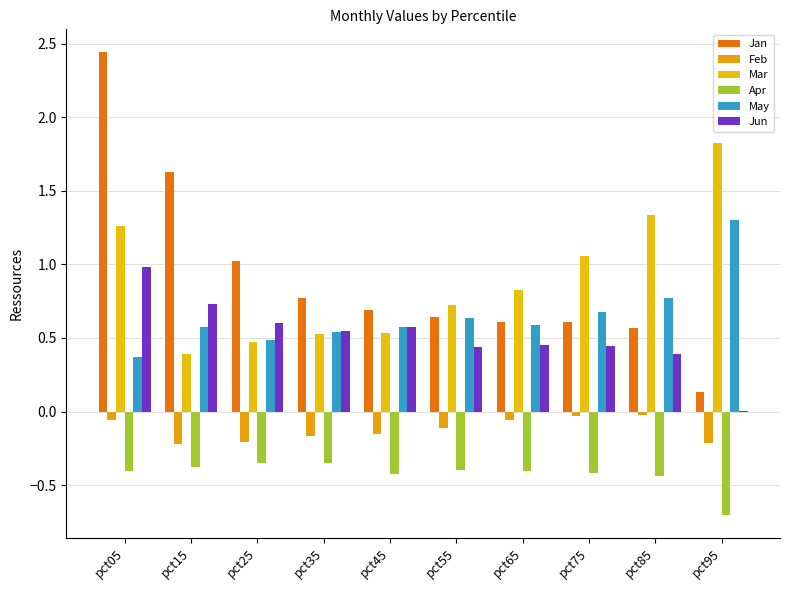

Rank the series by their maximum value, from highest to lowest.

Jan, Mar, May, Jun, Feb, Apr